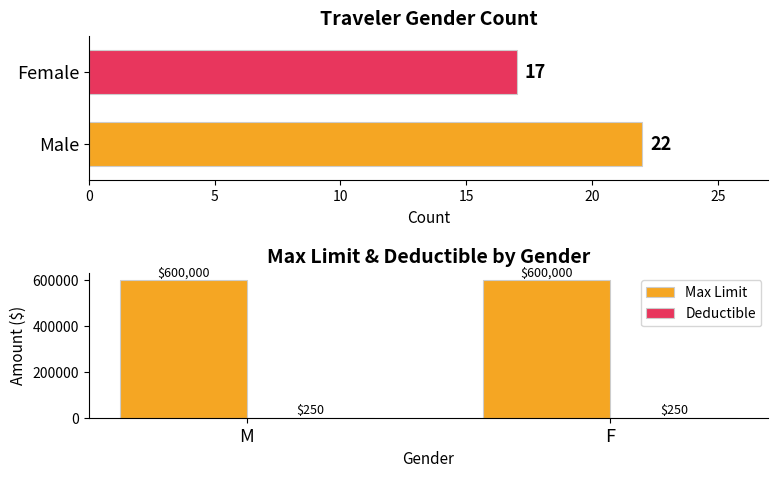

True or false: Max Limit has a value of 600000 at F.

True